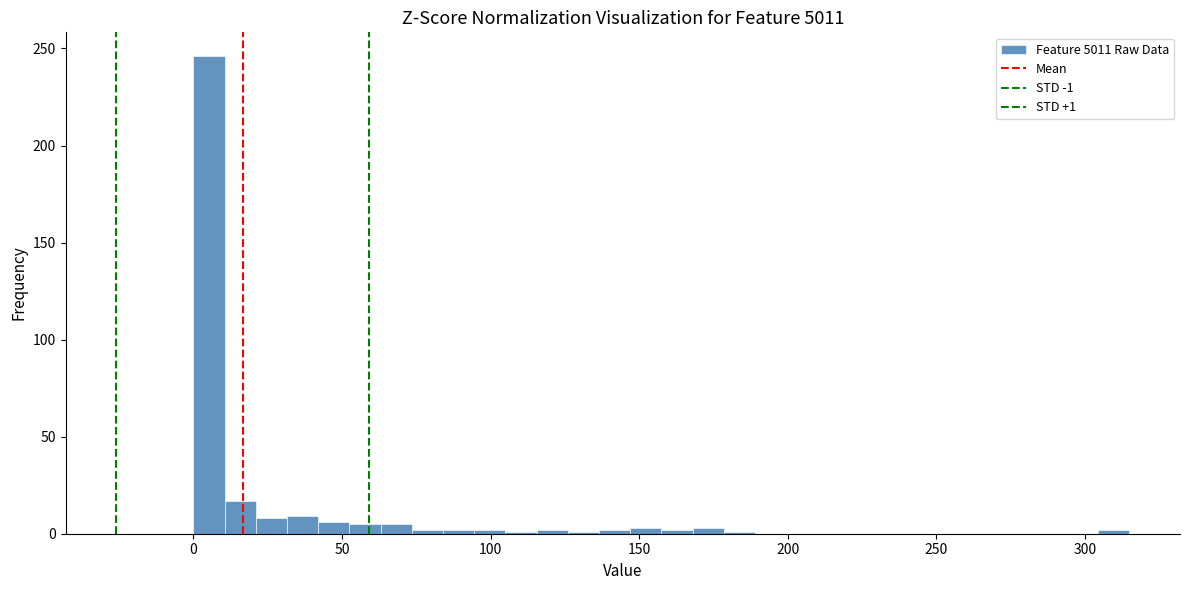

Read against the x-axis, roughly where is the centre of the tallest bar?

5